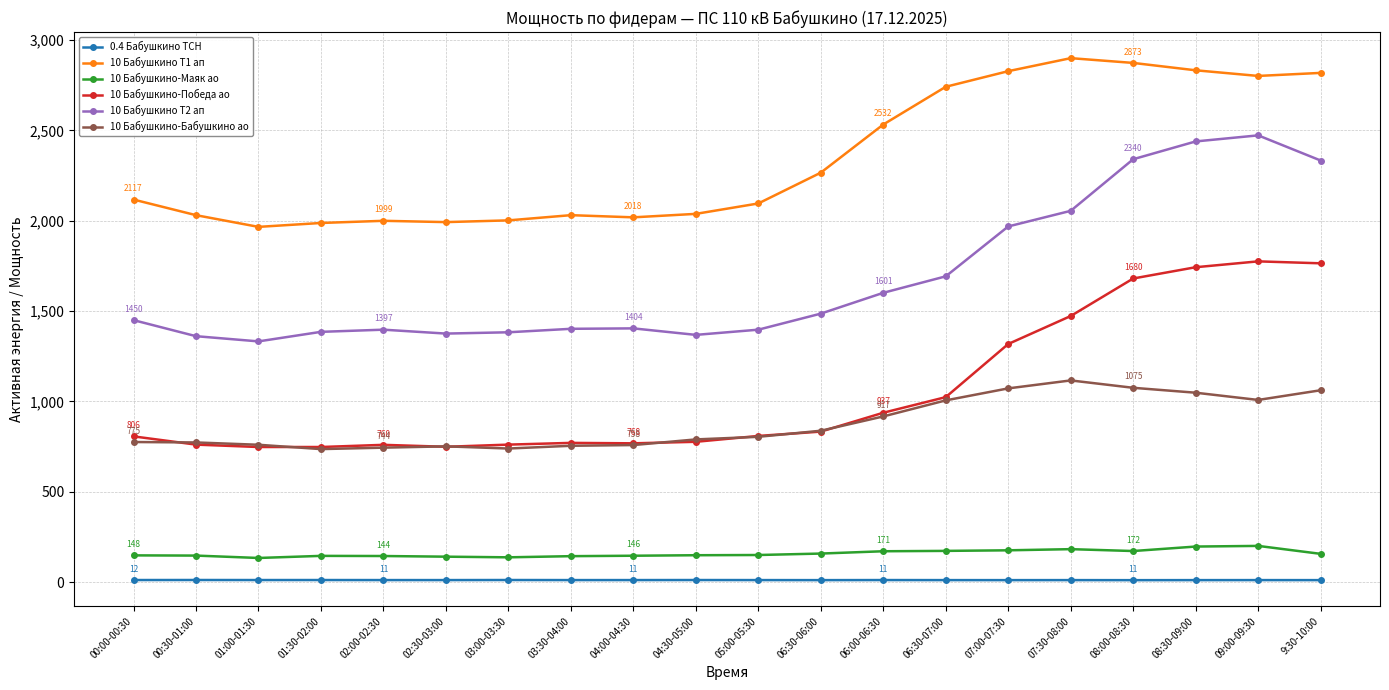

Which series has the largest total across all categories?

10 Бабушкино Т1 ап